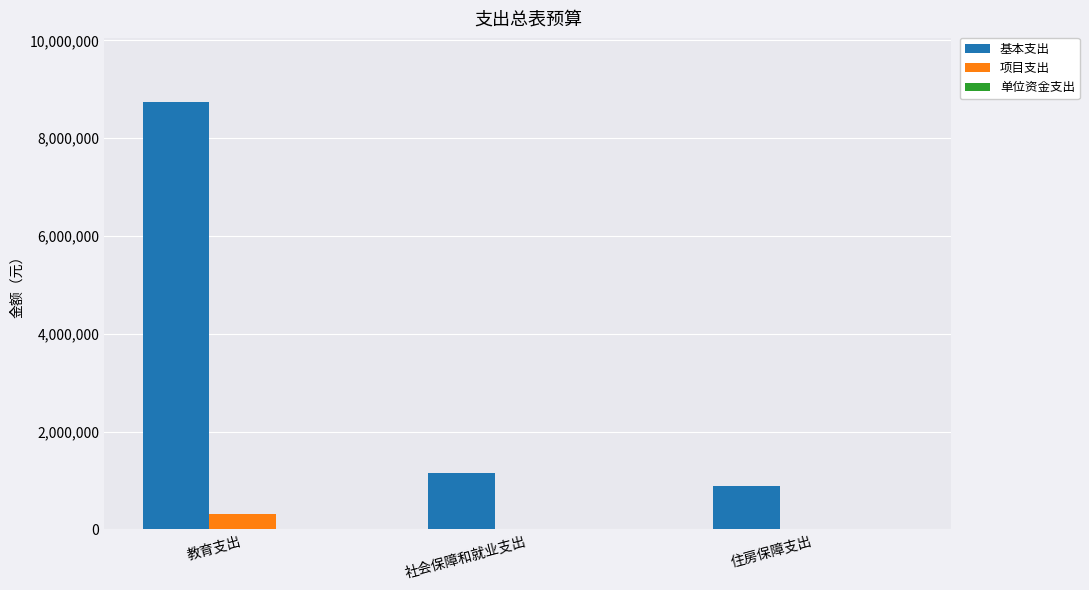

How many groups of bars are there?

3